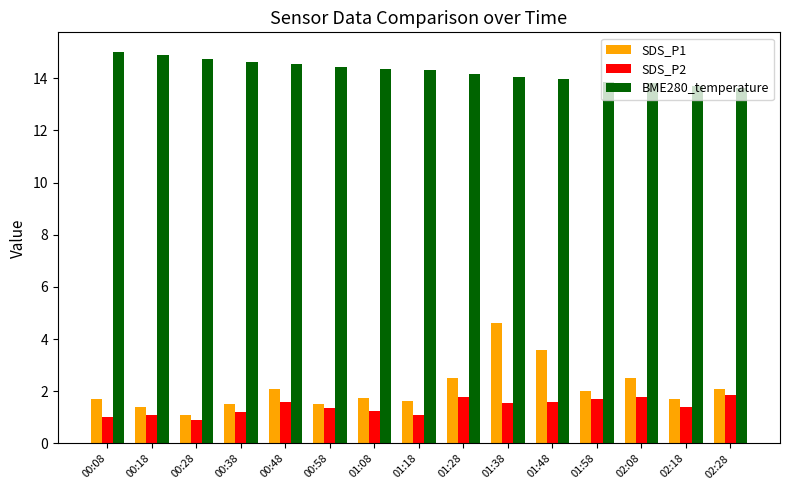

What is the difference between the highest and lowest values at 01:48?

12.4